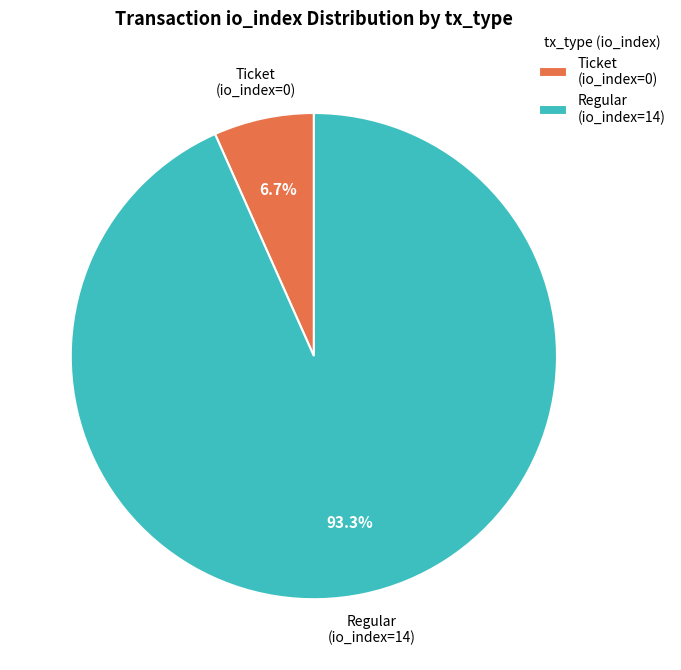

What percentage is the Regular (io_index=14) slice, to the nearest percent?

93%